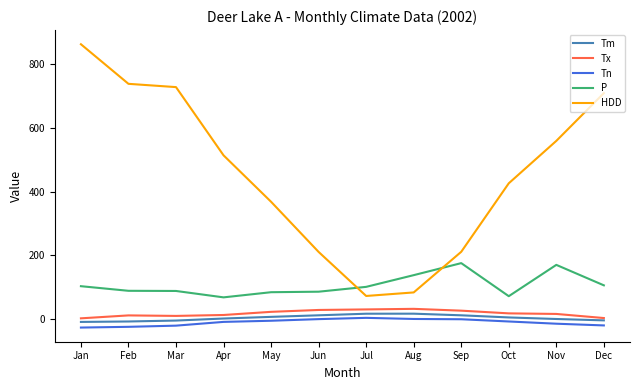

The value of P at May is 33.7. True or false?

False